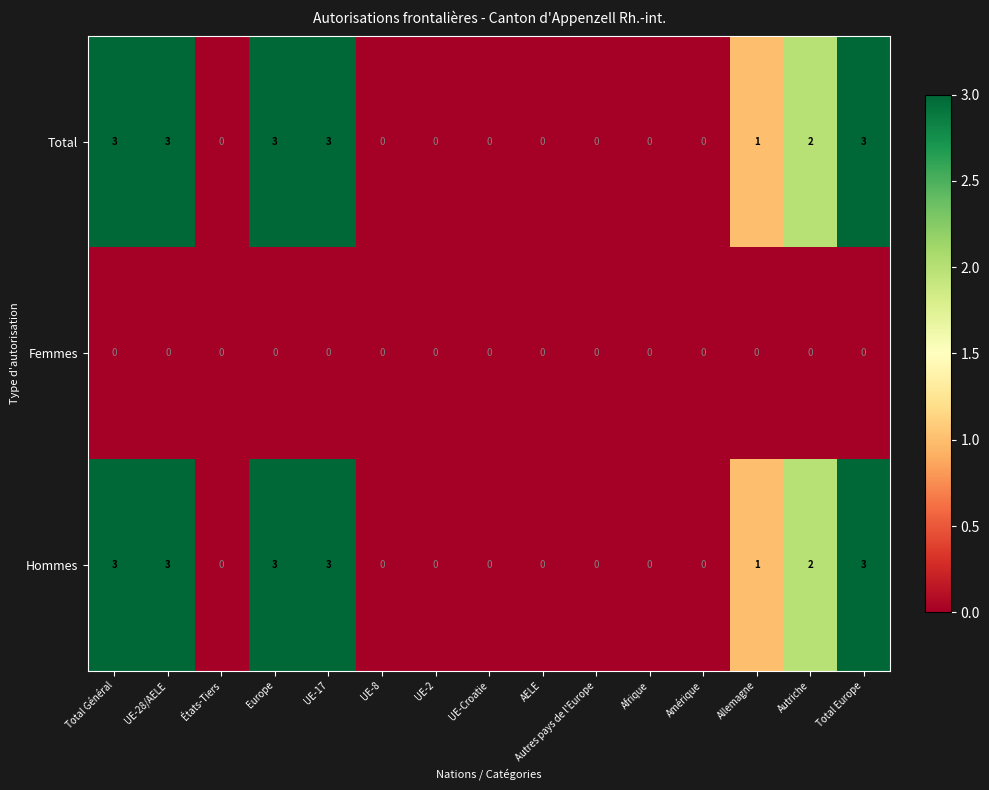

What is the sum of the Total values at Afrique and Europe?

3